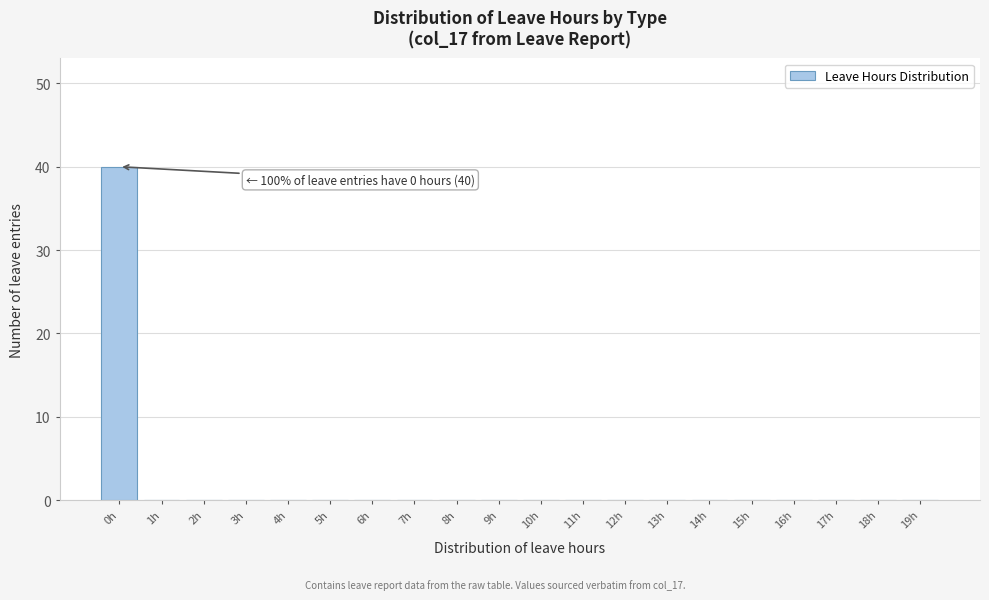

Reading left to right, extract all data points from this chart.

0h=40	1h=0	2h=0	3h=0	4h=0	5h=0	6h=0	7h=0	8h=0	9h=0	10h=0	11h=0	12h=0	13h=0	14h=0	15h=0	16h=0	17h=0	18h=0	19h=0